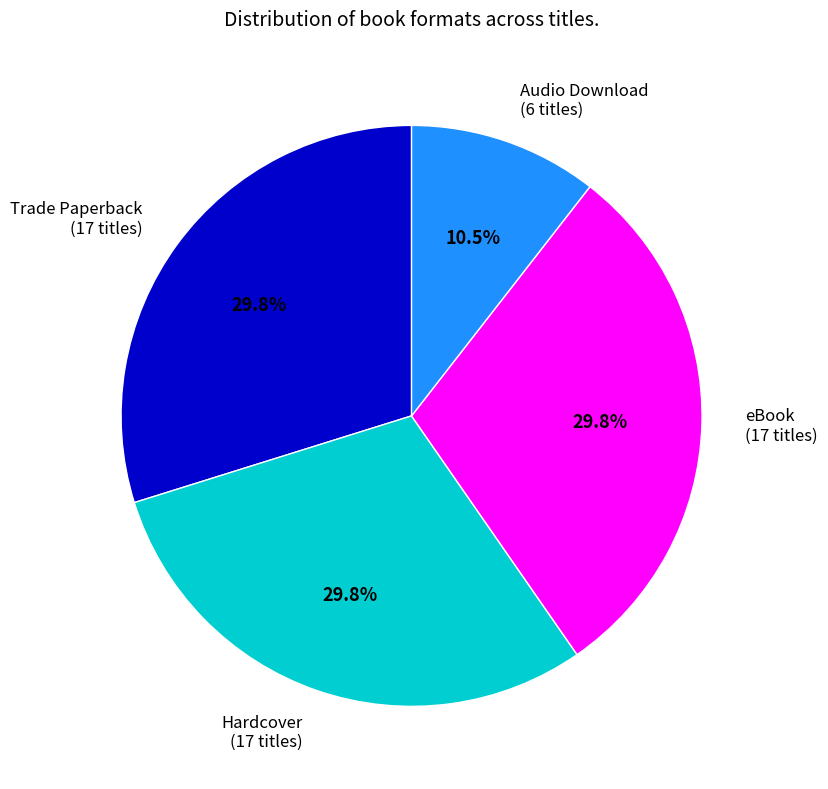

What percentage is the Hardcover slice, to the nearest percent?

30%